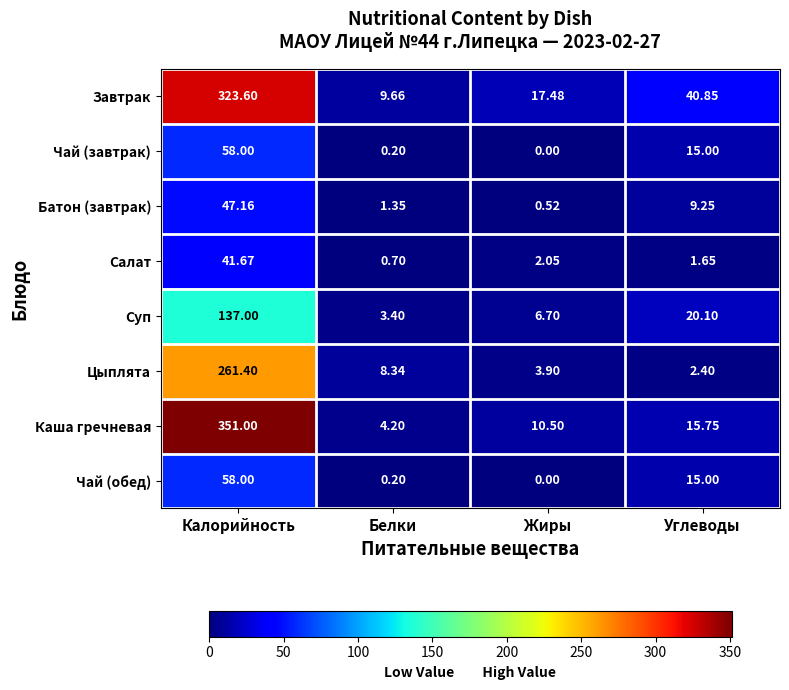

Where does the Завтрак series first go above 40?

Калорийность